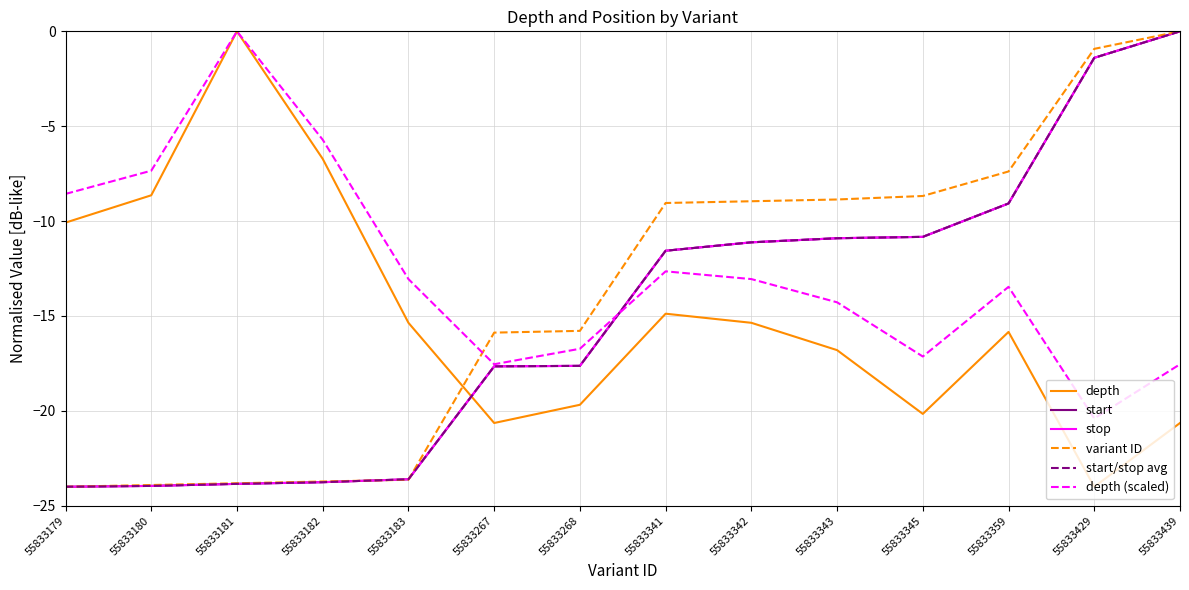

What is the minimum value for variant ID?

-24.0